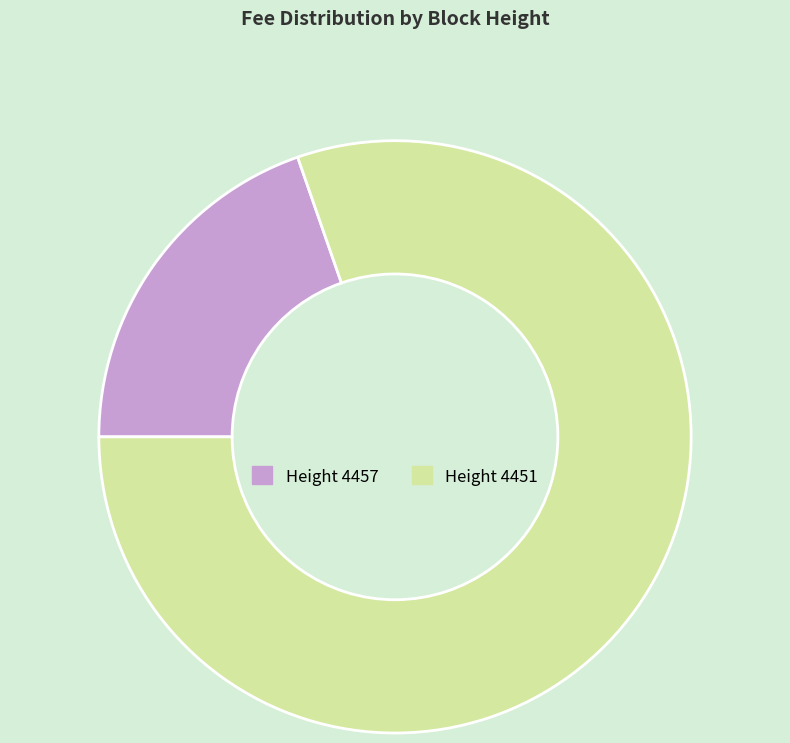

Is there any slice that represents more than half of the pie?

Yes